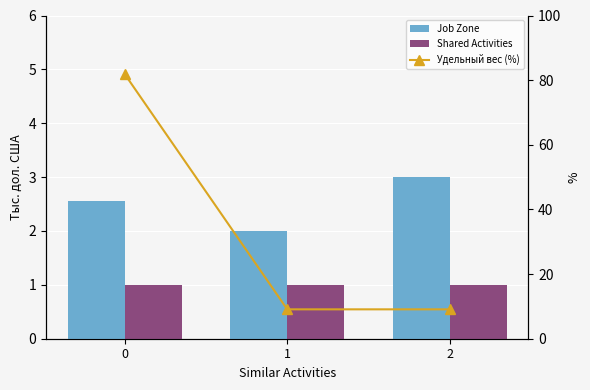

Where is Job Zone nearest to the value 2?

1